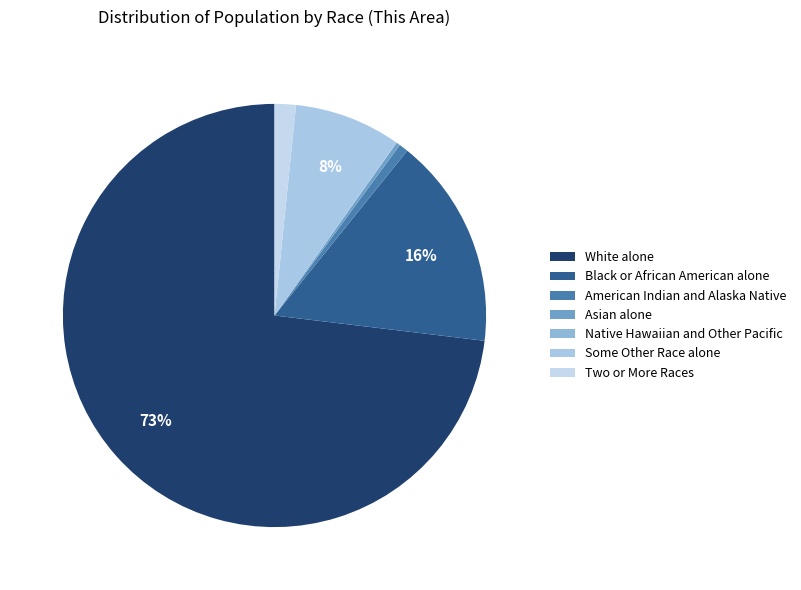

Is it true that Asian alone is 1% of the pie?

False